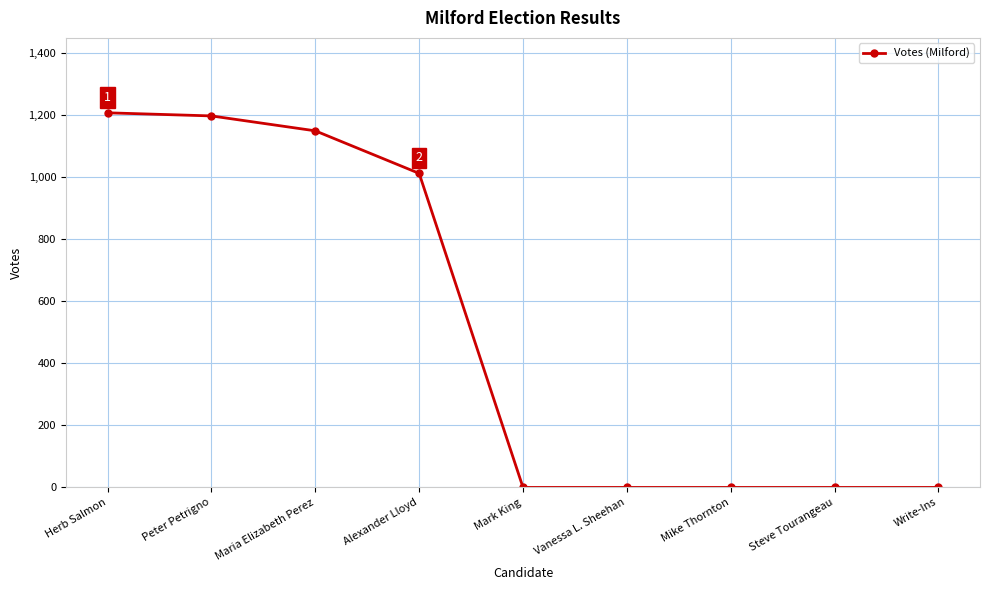

What is the change in value from Peter Petrigno to Vanessa L. Sheehan?

-1196